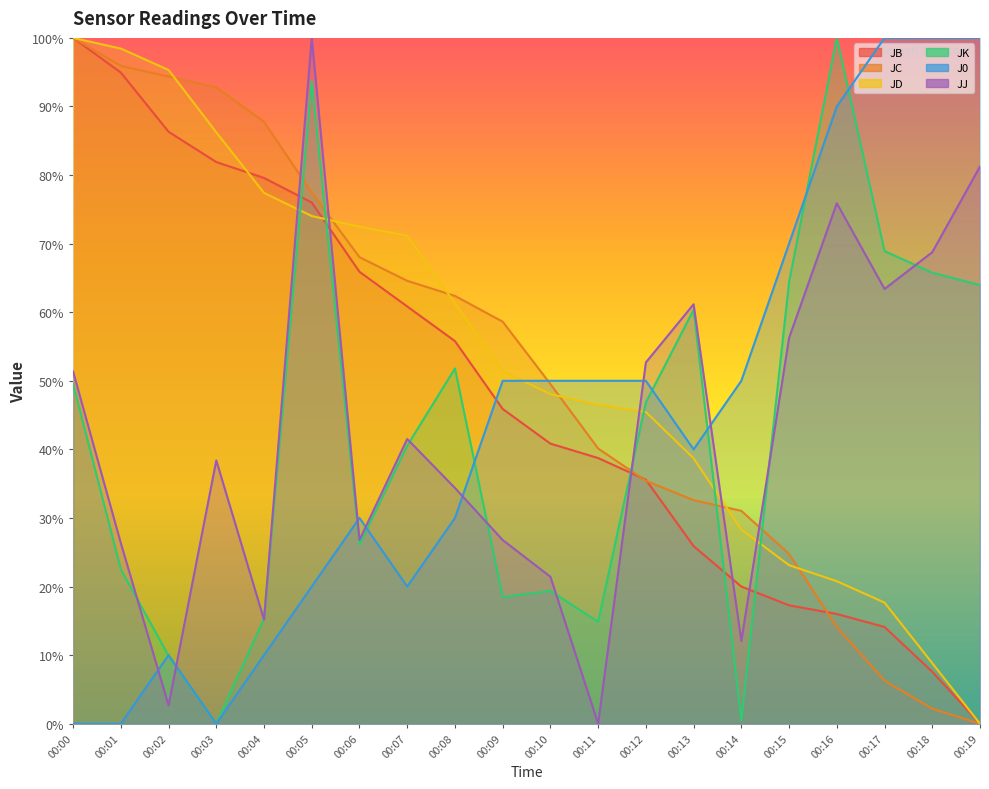

Reading right to left, what are all the values shown in this chart?

JB: 0.0	7.6	14.1	16.0	17.3	20.0	25.9	35.6	38.7	40.8	45.9	55.8	60.8	65.9	76.0	79.6	81.9	86.3	94.9	100.0
JC: 0.0	2.2	6.3	14.1	24.8	31.0	32.6	35.4	40.1	49.5	58.6	62.4	64.6	68.0	77.4	87.8	92.8	94.4	95.9	100.0
JD: 0.0	8.8	17.7	20.8	23.1	28.3	38.7	45.5	46.5	48.1	51.4	61.3	71.2	72.5	74.0	77.4	86.2	95.3	98.4	100.0
JK: 64.0	65.8	68.9	100.0	64.4	0.5	60.4	46.8	14.9	19.4	18.5	51.8	40.5	26.1	93.7	15.3	0.0	9.9	22.5	49.5
J0: 100.0	100.0	100.0	90.0	70.0	50.0	40.0	50.0	50.0	50.0	50.0	30.0	20.0	30.0	20.0	10.0	0.0	10.0	0.0	0.0
JJ: 81.3	68.7	63.4	75.9	56.3	12.1	61.2	52.7	0.0	21.4	26.8	34.4	41.5	26.8	100.0	15.2	38.4	2.7	26.3	51.3